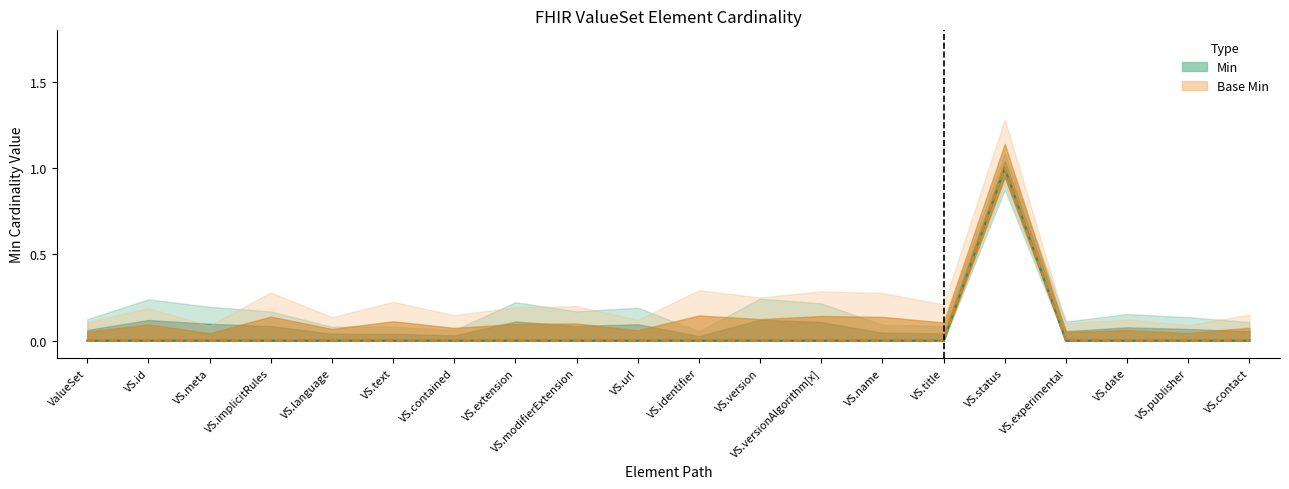

The value of Base Min at VS.language is 0. True or false?

True